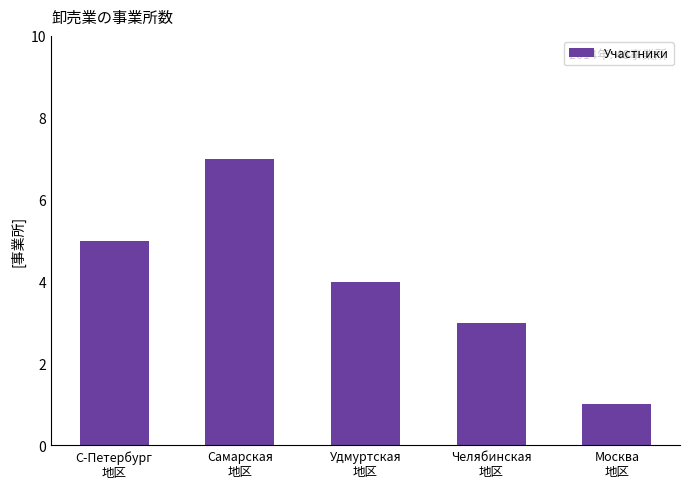

What is the label of the 3rd bar from the left?

Удмуртская
地区